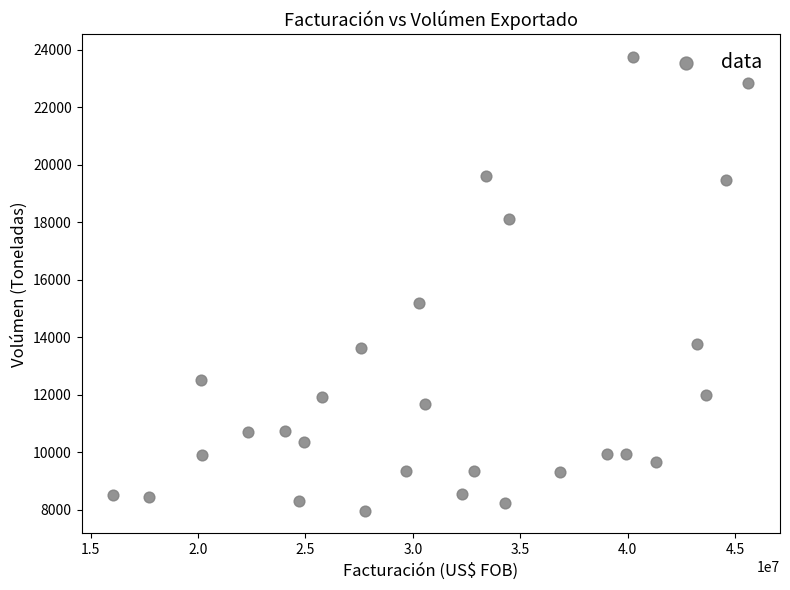

What Y value in the scatter plot is closest to 15853?

15175.8